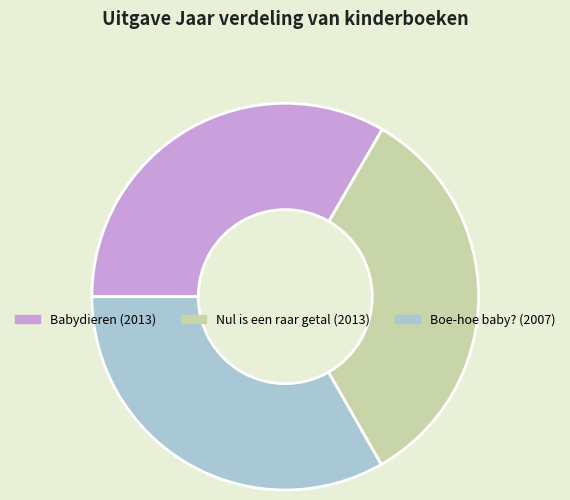

Approximately how many times larger is the value at Nul is een raar getal (2013) compared to Babydieren (2013)?

1.0